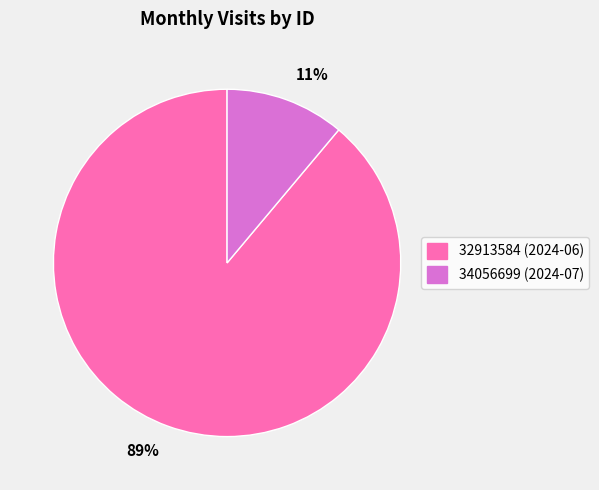

Does 89% account for over 50% of the chart?

Yes